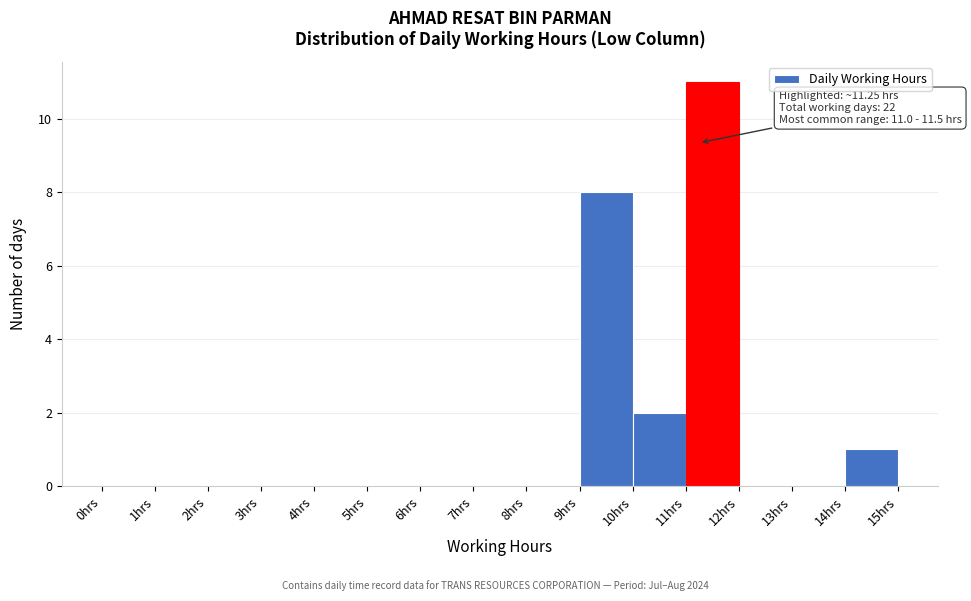

Which range on the x-axis has the tallest bar?

11 to 12